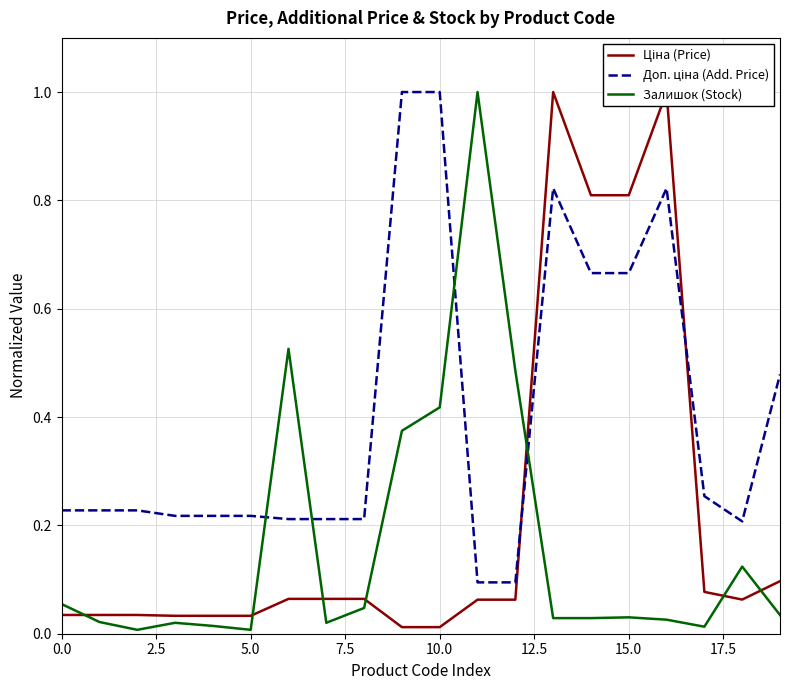

How many lines are shown in the chart?

3